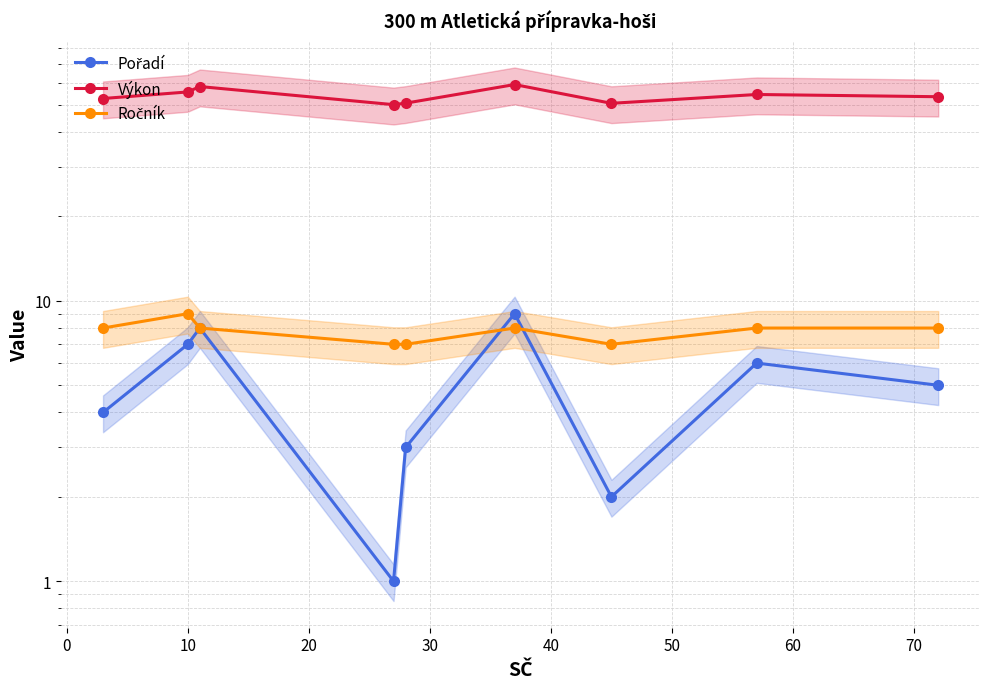

What is the sum of the Pořadí values at 30 and 40?

12.0